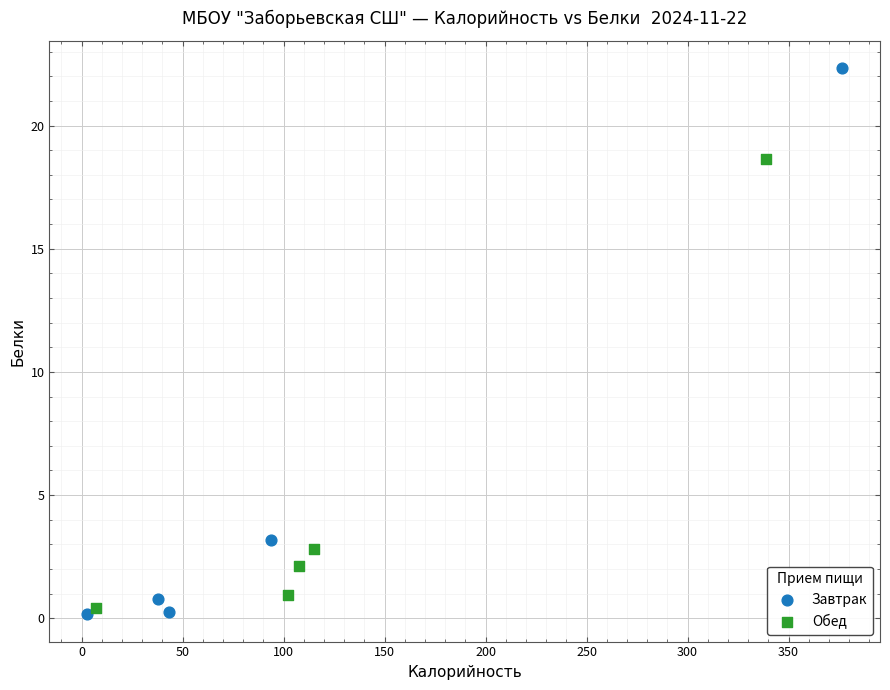

Which series has the widest spread of Y values?

Завтрак